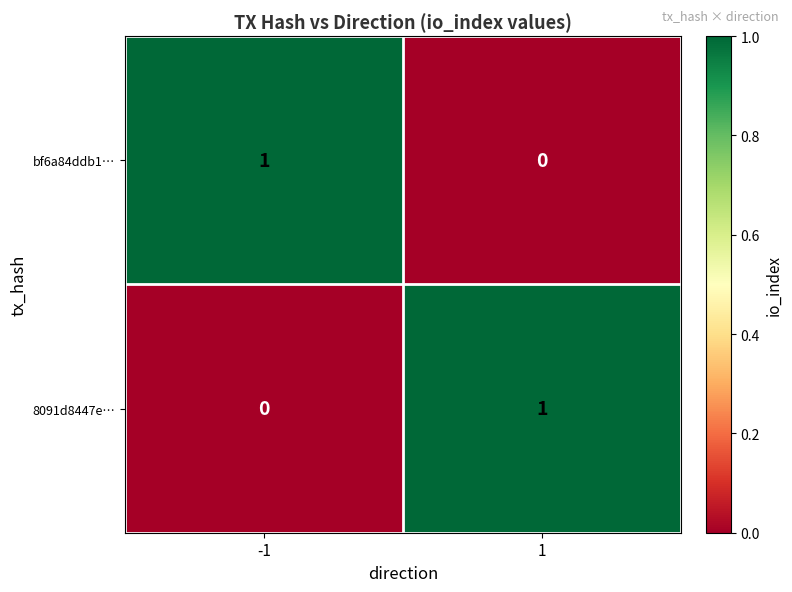

True or false: bf6a84ddb1… has a value of -1 at 1.

False